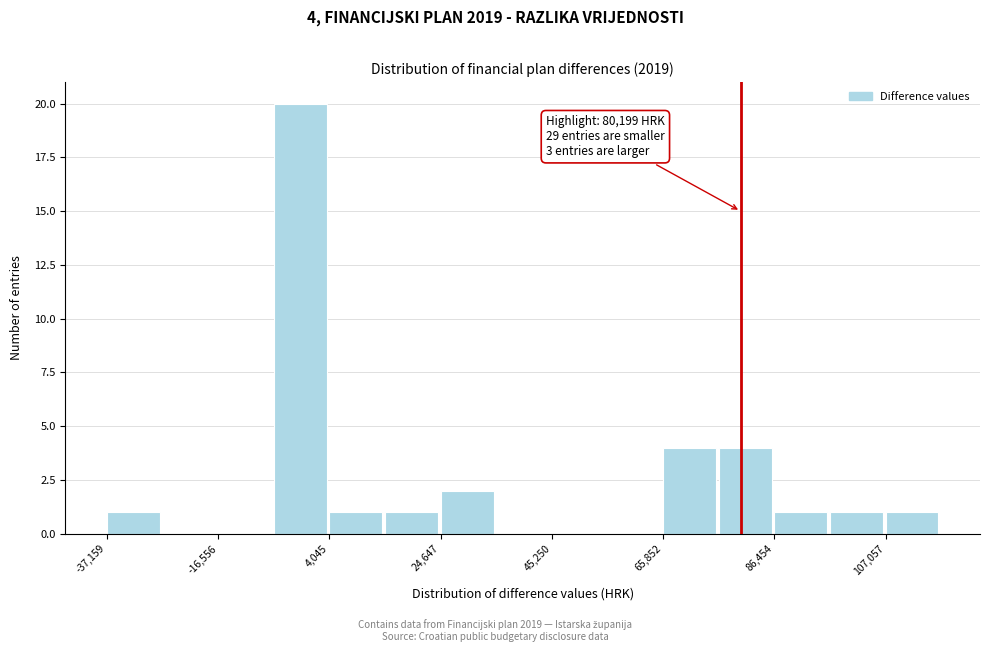

Around what value on the x-axis is the tallest bar? Give the approximate position of its centre, as read against the axis.

0